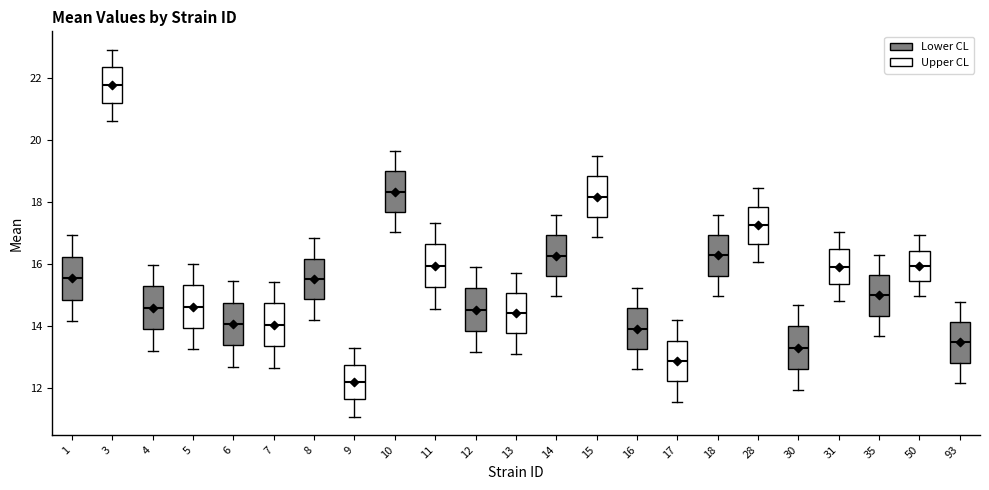

Where is the upper edge of the box at x = 16 on the y-axis? The values are not printed on the chart, so give them approximately, as read against the axis.

14.6